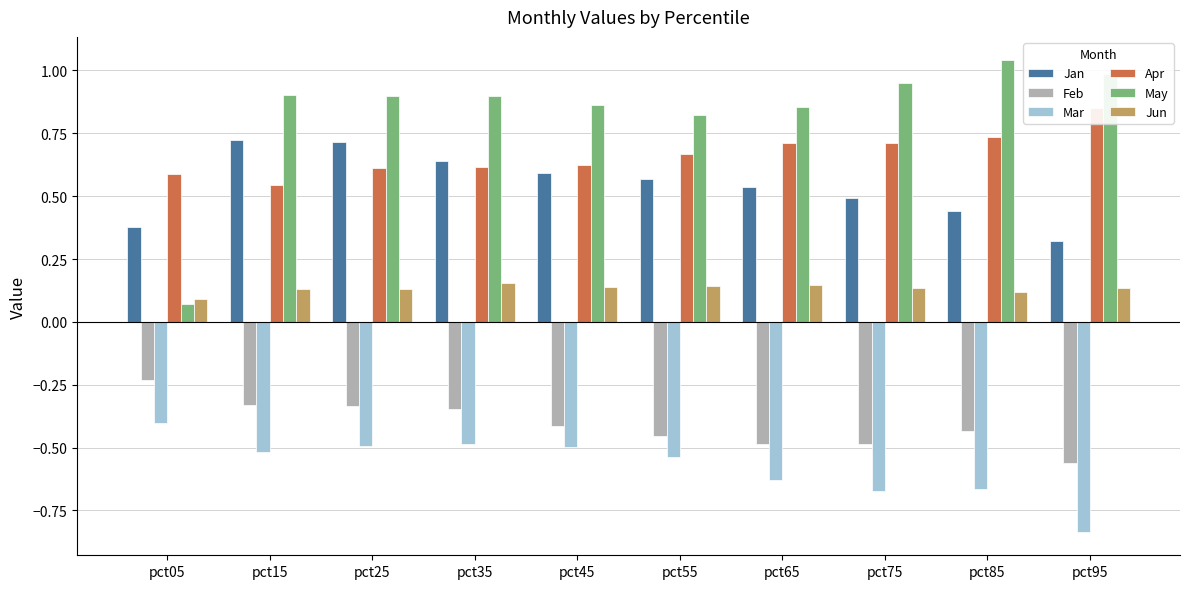

Which label corresponds to the smallest value in the chart?

pct95